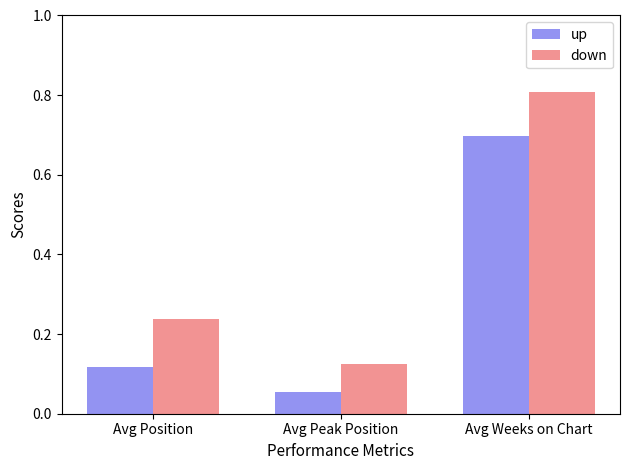

At which label does down reach its minimum?

Avg Peak Position